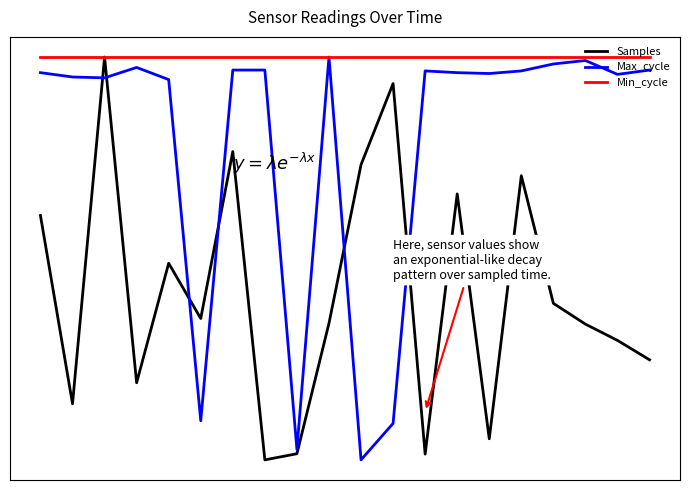

Does the chart display data point markers on the line(s)?

No